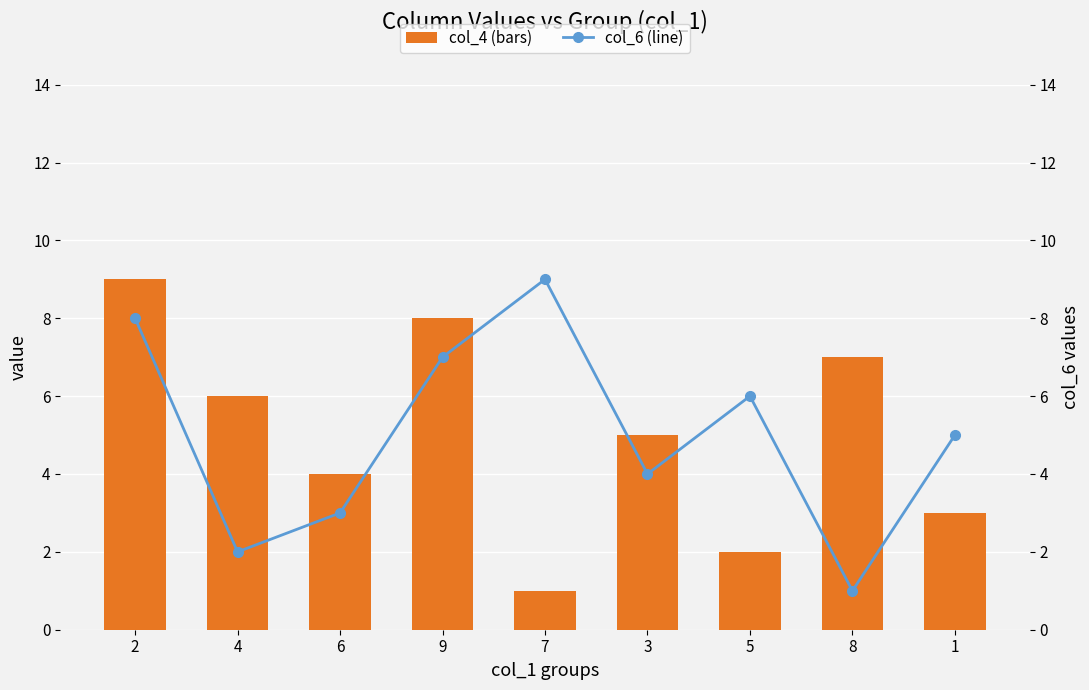

Which label corresponds to the largest value in the chart?

2